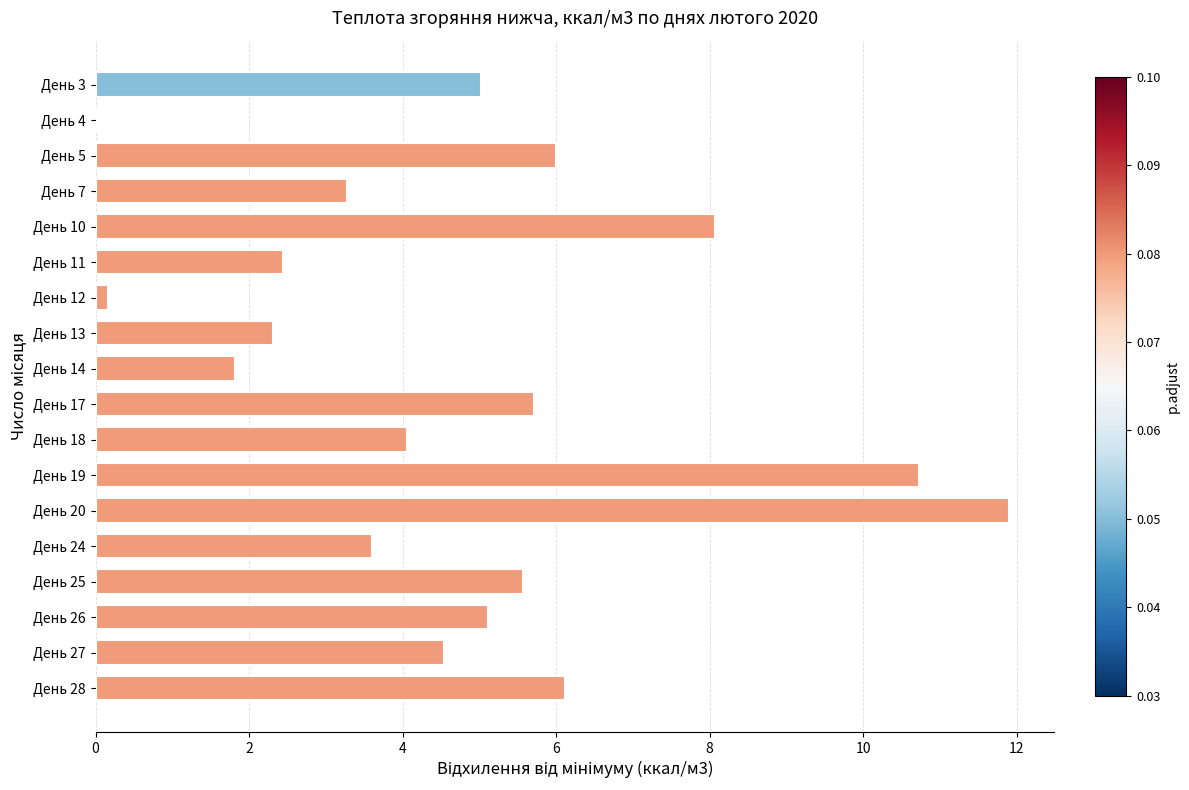

What is the sum of all values?

86.4